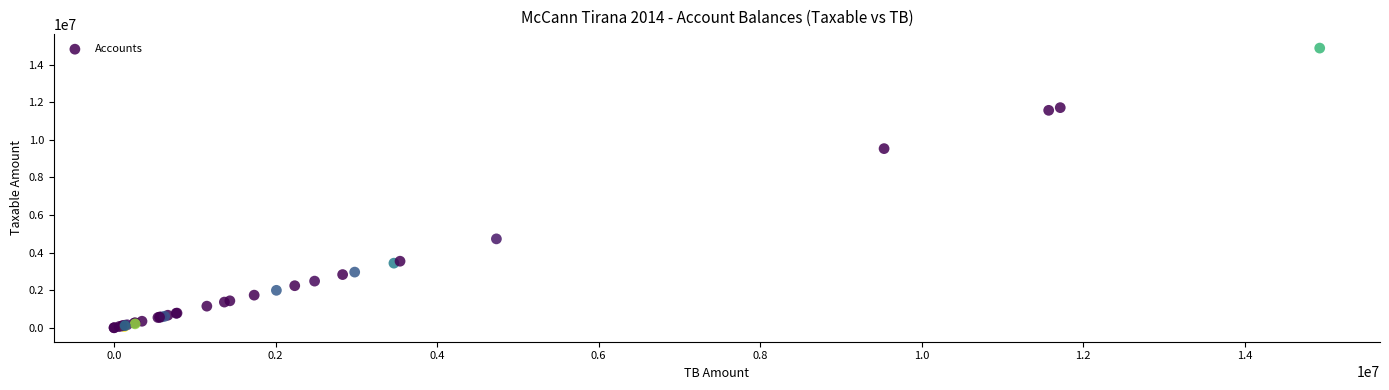

What Y value in the scatter plot is closest to 7443929?

9536057.6